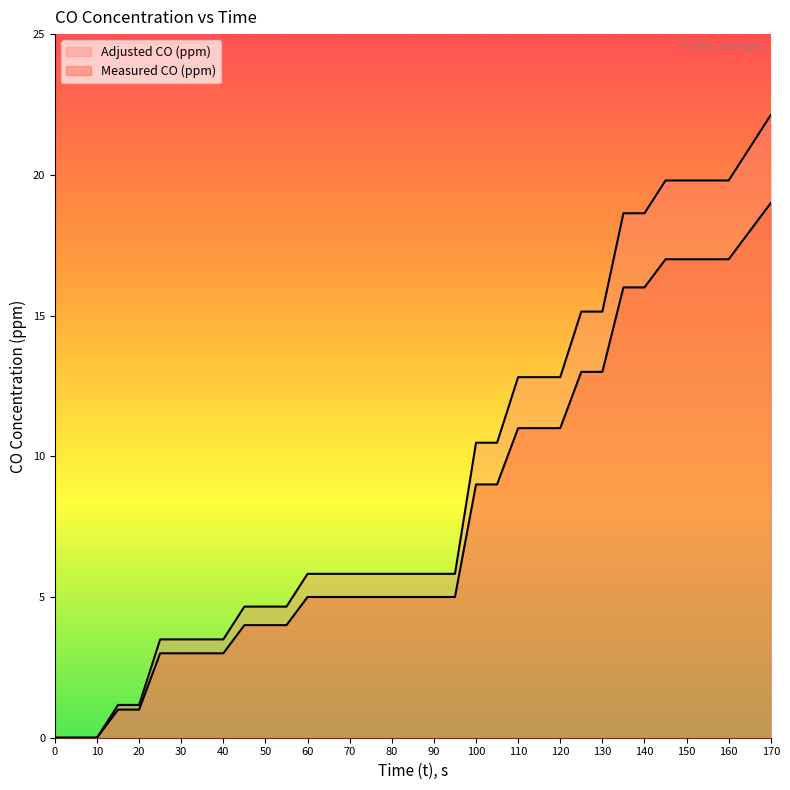

True or false: Measured CO (ppm) and Adjusted CO (ppm) intersect in this chart.

False